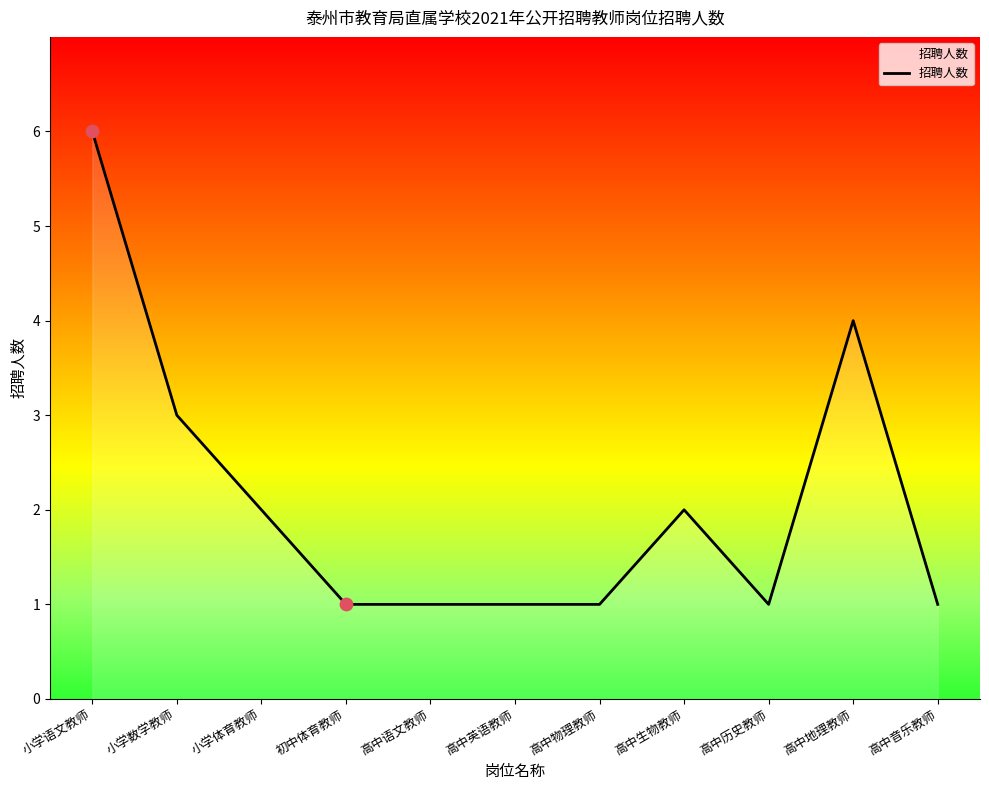

What is the change in value from 高中物理教师 to 高中生物教师?

+1